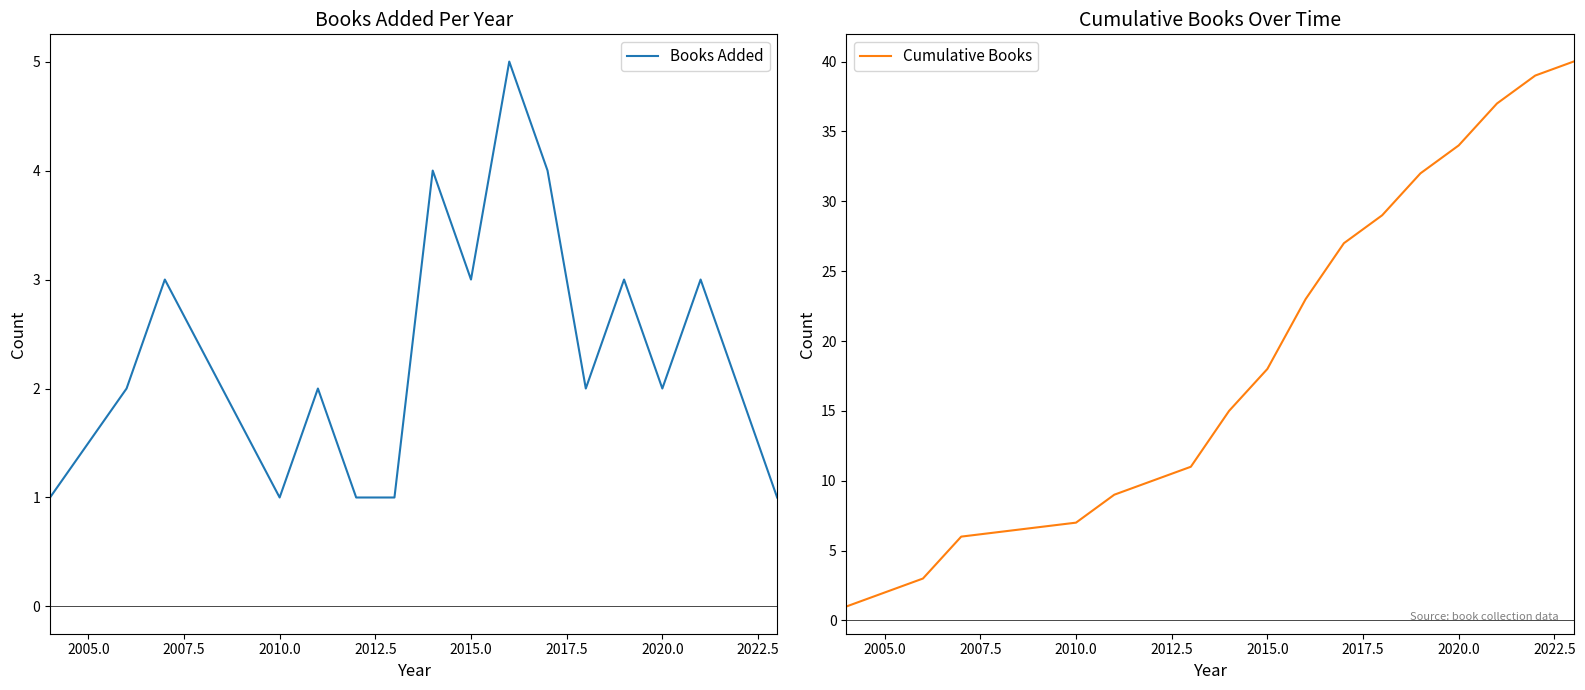

How many data points in Books Added are above 2?

7